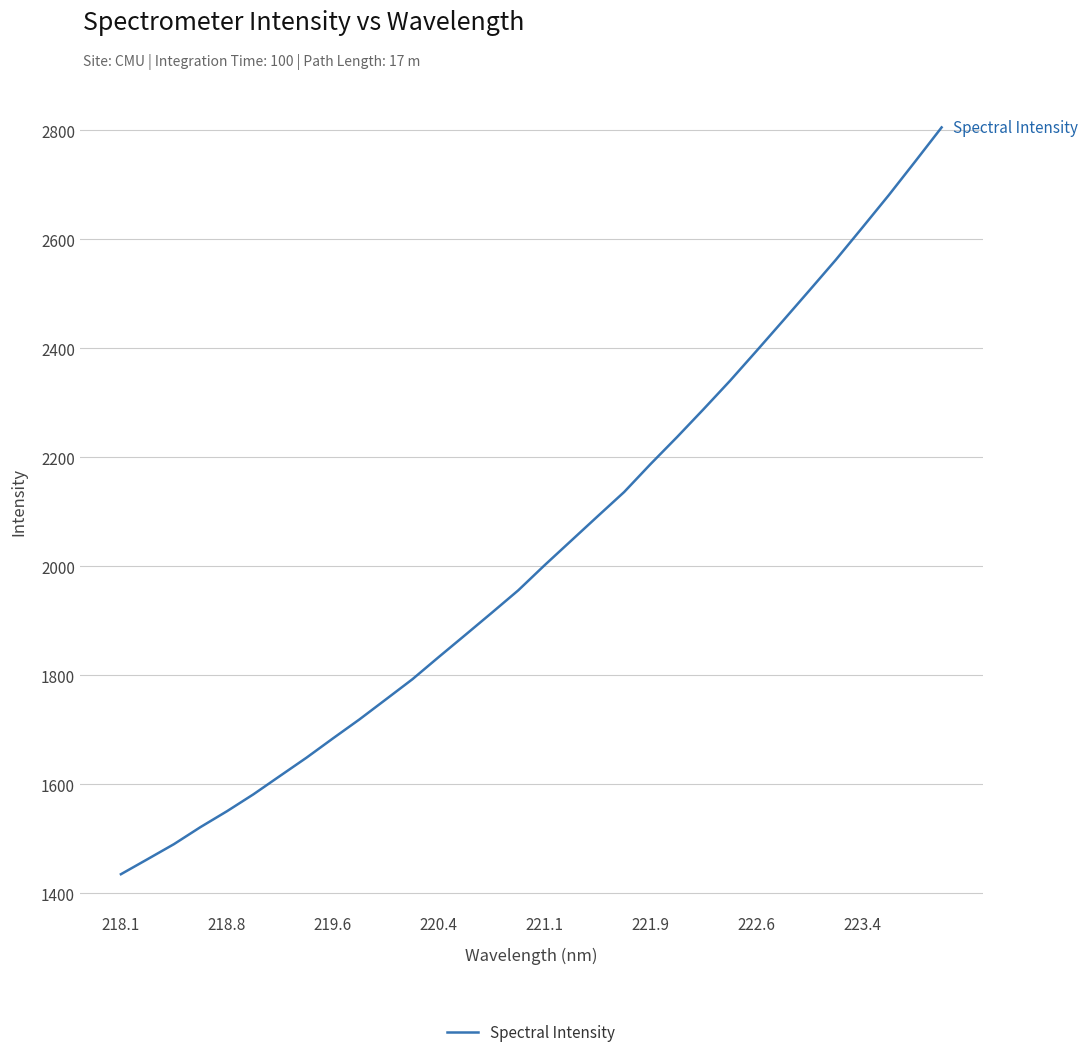

What is the difference between the maximum and minimum values?

1370.2